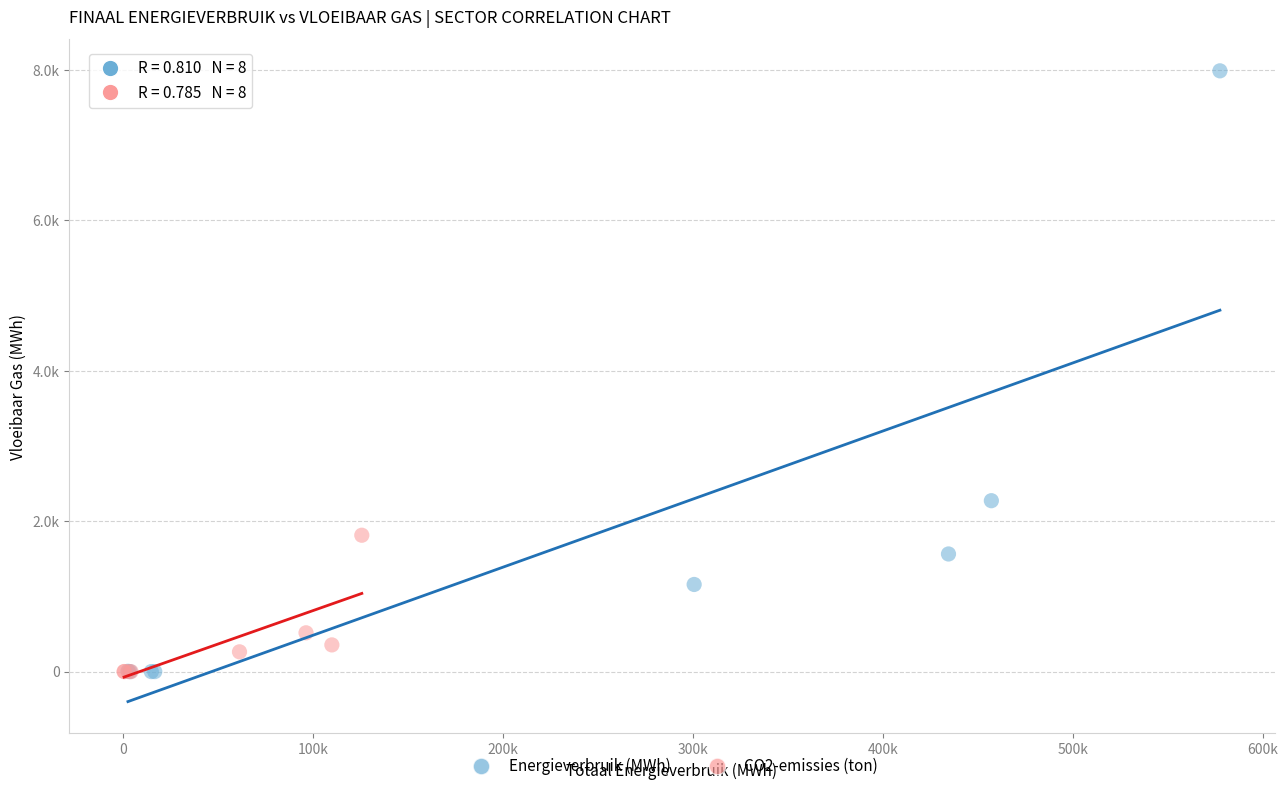

Which series has the widest spread of Y values?

Energieverbruik (MWh)